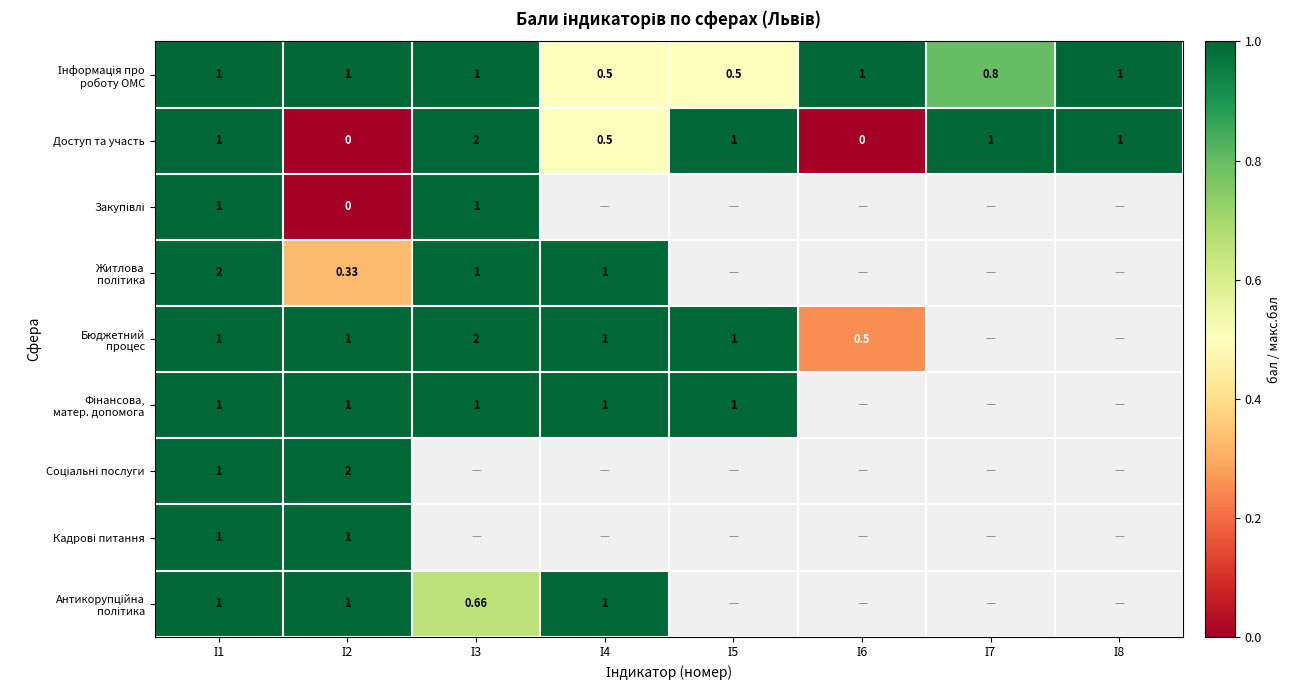

How many values in Кадрові питання are above zero?

2